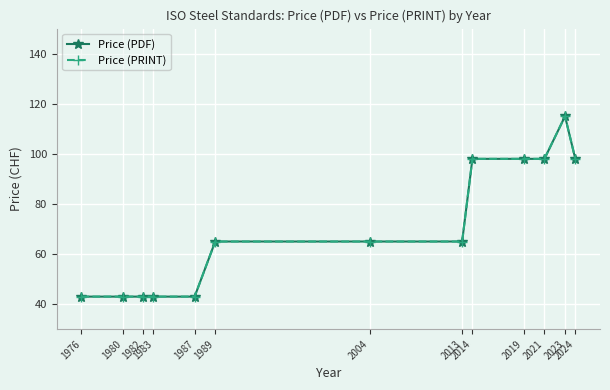

Rank the series by their maximum value, from highest to lowest.

Price (PDF), Price (PRINT)